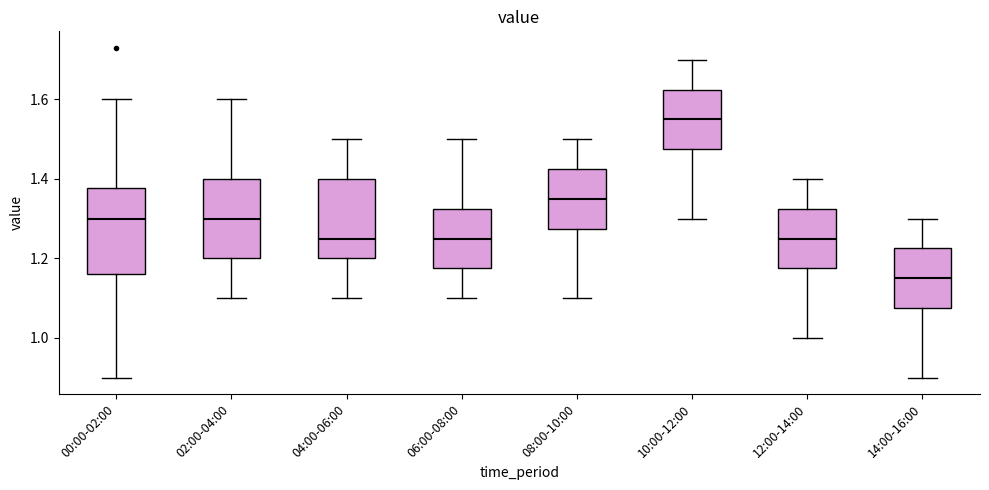

Reading left to right, read every box against the y-axis: the position of its median line, the range the box covers, and the ends of its whiskers. The values are not printed on the chart, so give them approximately, as read against the axis.

00:00-02:00: median 1.30, box 1.16 to 1.38, whiskers 0.90 to 1.60
02:00-04:00: median 1.30, box 1.20 to 1.40, whiskers 1.10 to 1.60
04:00-06:00: median 1.26, box 1.20 to 1.40, whiskers 1.10 to 1.50
06:00-08:00: median 1.26, box 1.18 to 1.32, whiskers 1.10 to 1.50
08:00-10:00: median 1.36, box 1.28 to 1.42, whiskers 1.10 to 1.50
10:00-12:00: median 1.56, box 1.48 to 1.62, whiskers 1.30 to 1.70
12:00-14:00: median 1.26, box 1.18 to 1.32, whiskers 1.00 to 1.40
14:00-16:00: median 1.16, box 1.08 to 1.22, whiskers 0.90 to 1.30